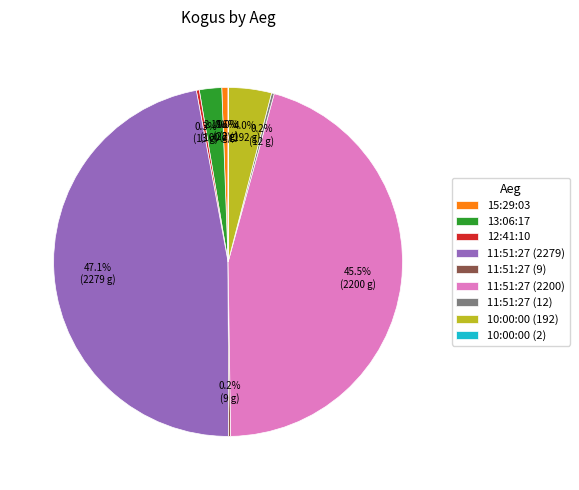

Approximately how many times larger is the value at 11:51:27 (2279) compared to 11:51:27 (2200)?

1.0